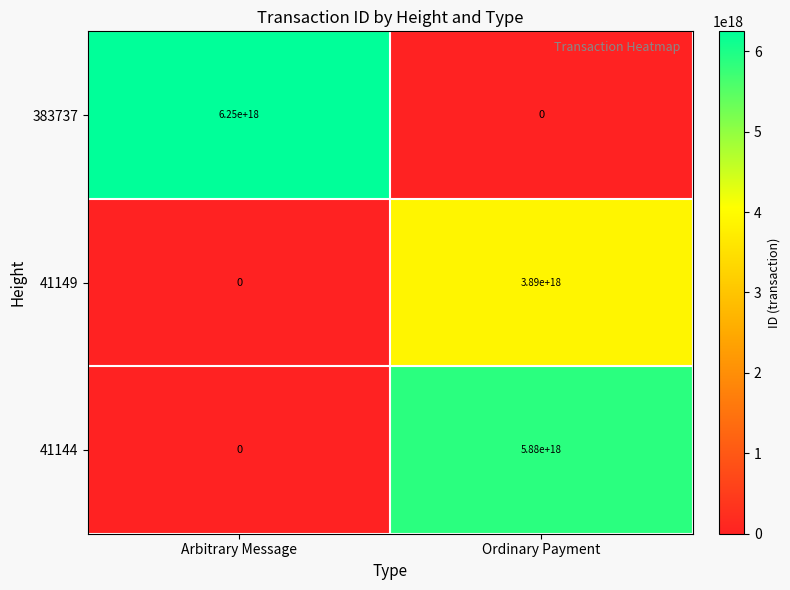

Which label corresponds to the largest value in the chart?

Arbitrary Message